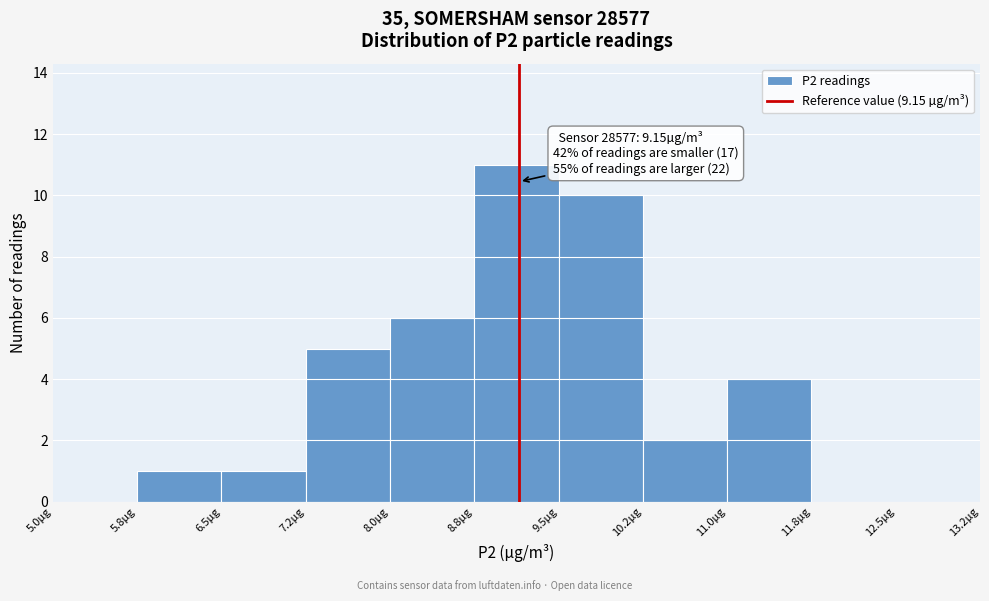

Over which range of the x-axis is the bar tallest?

8.75 to 9.50